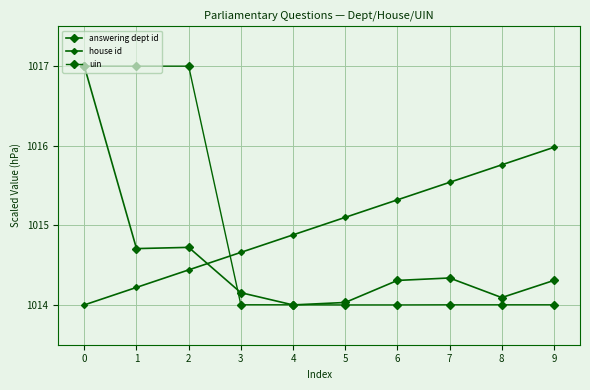

Which has a higher value, 6 or 7?

7